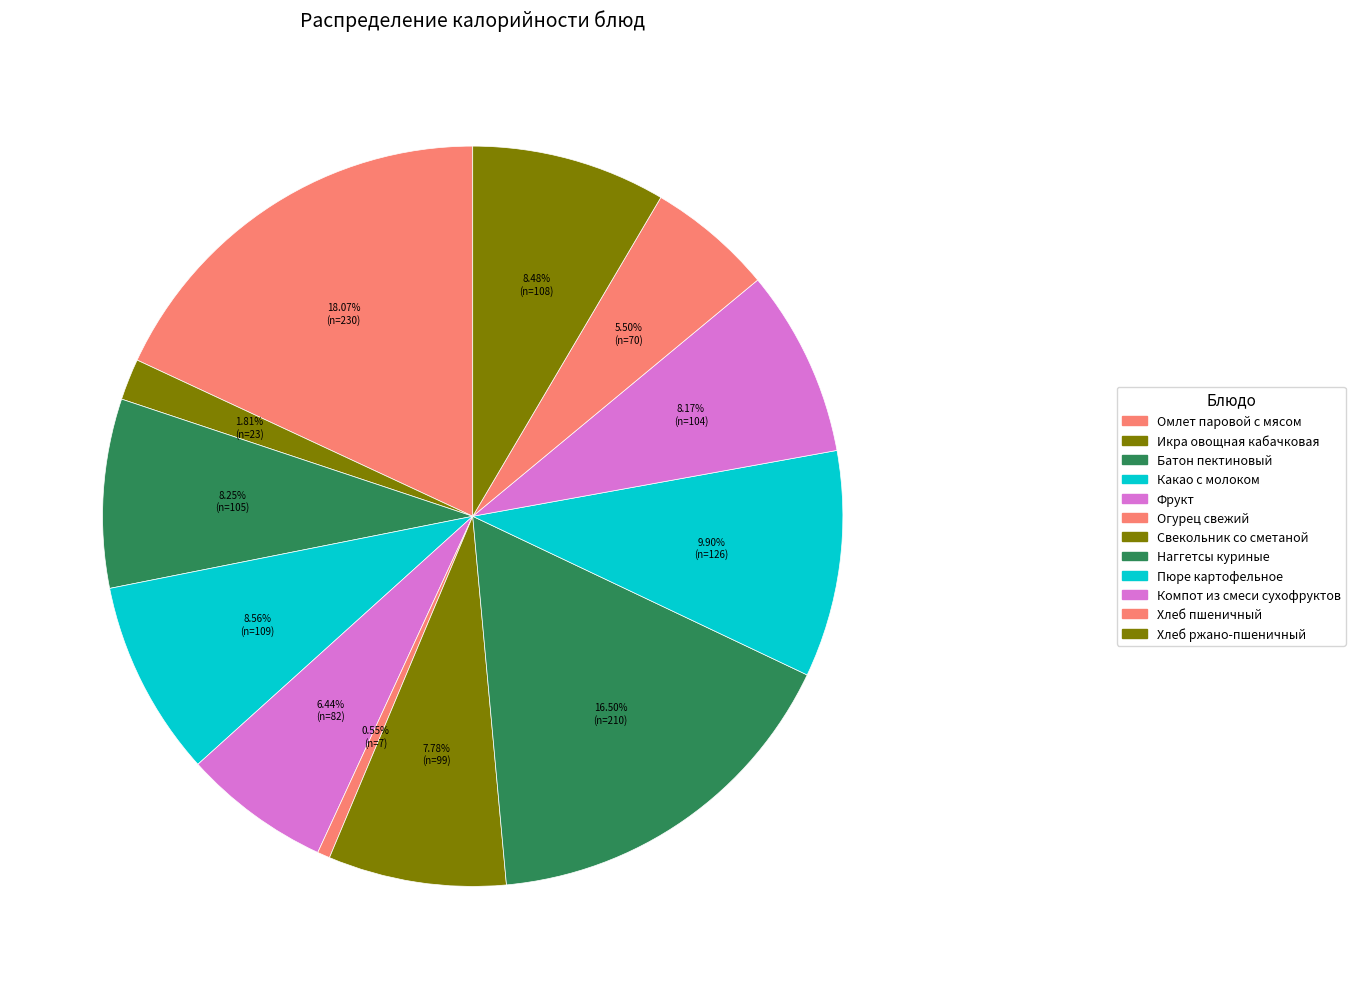

How many slices are in this pie chart?

12